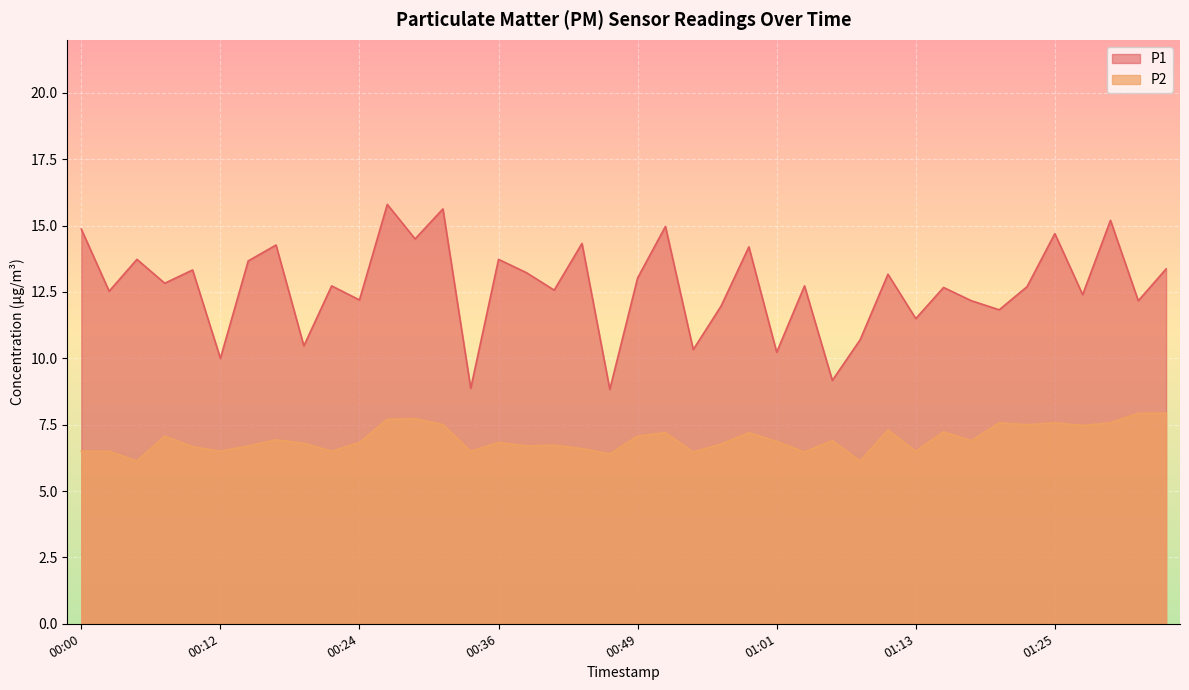

Which series changed the most between 00:51 and 00:58?

P1